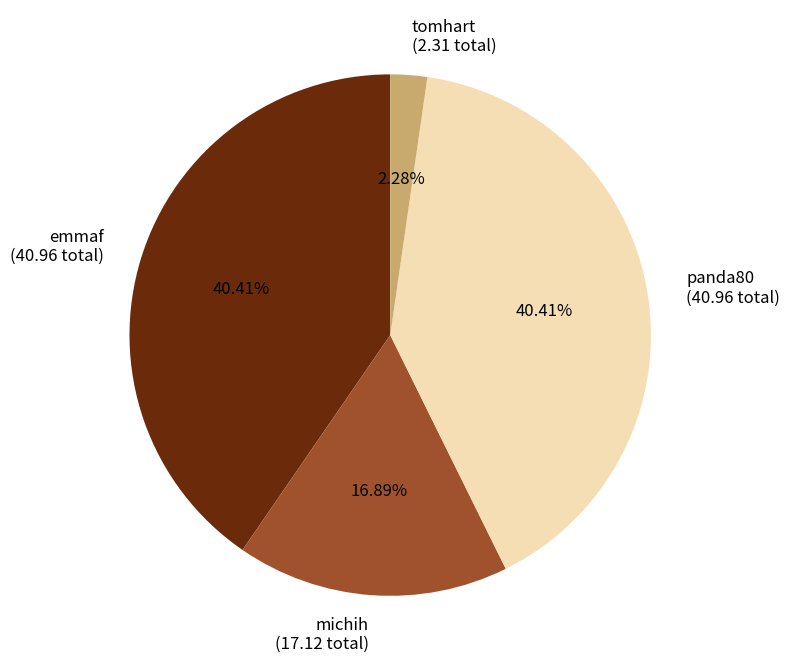

How many slices are in this pie chart?

4